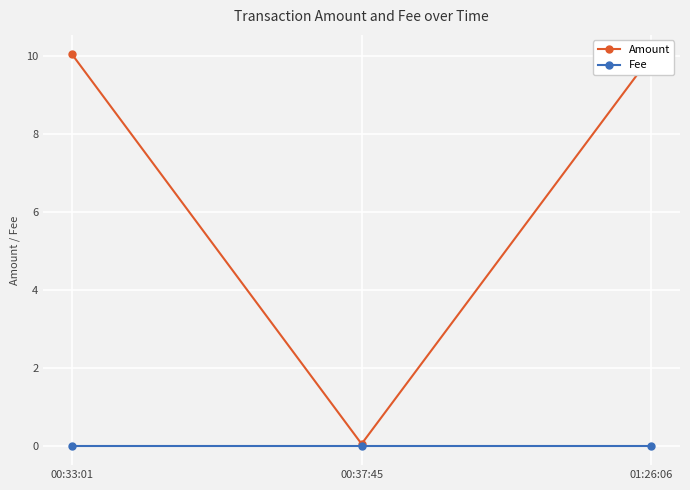

Is the value of Amount at 01:26:06 greater than the value of Fee at 01:26:06?

Yes